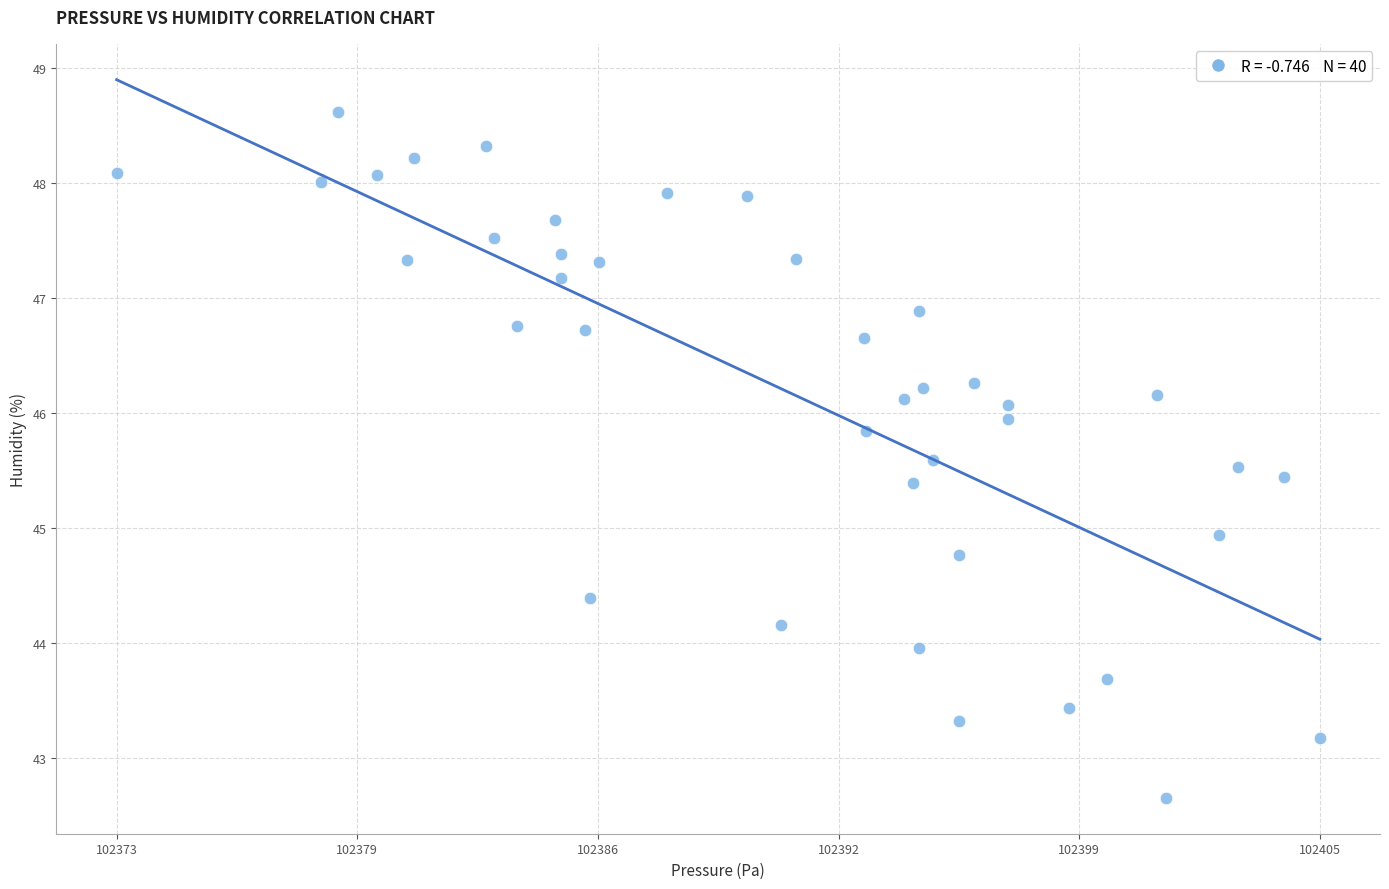

What is the range of Y values (max minus min)?

6.0